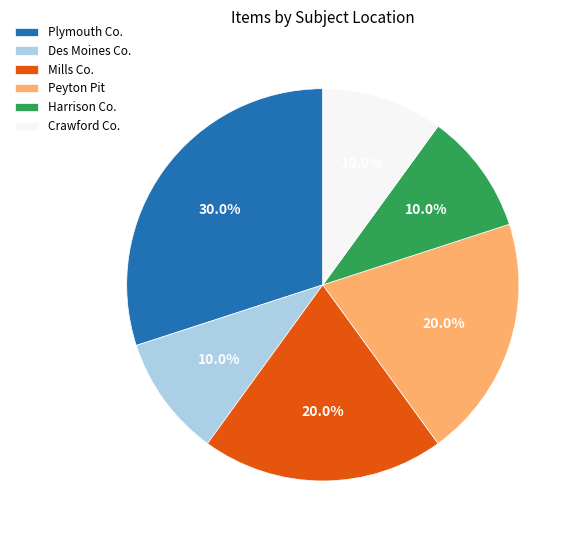

Between Plymouth Co. and Harrison Co., which is larger?

Plymouth Co.